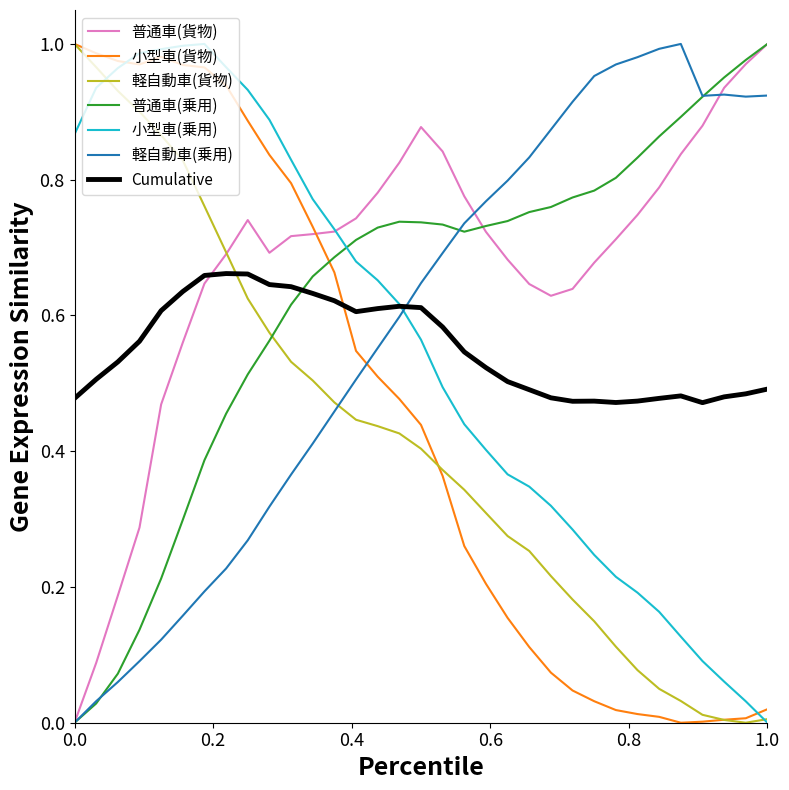

True or false: 普通車(乗用) and 軽自動車(貨物) intersect in this chart.

True